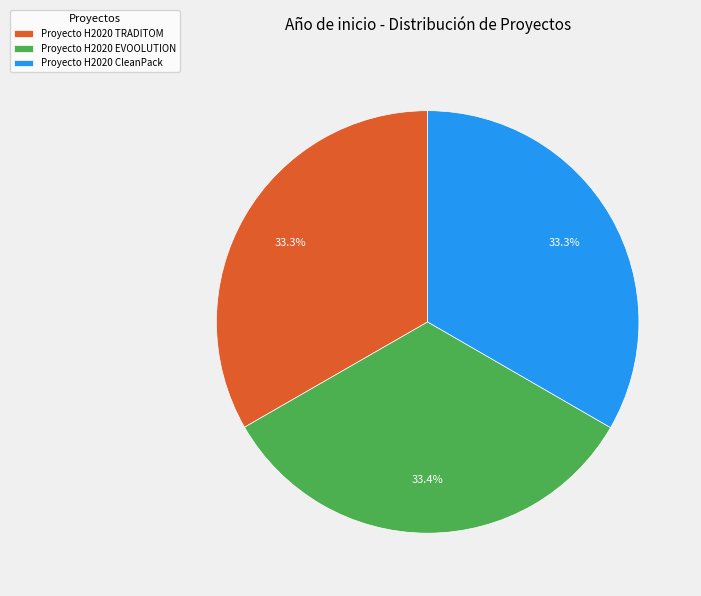

How many slices are in this pie chart?

3